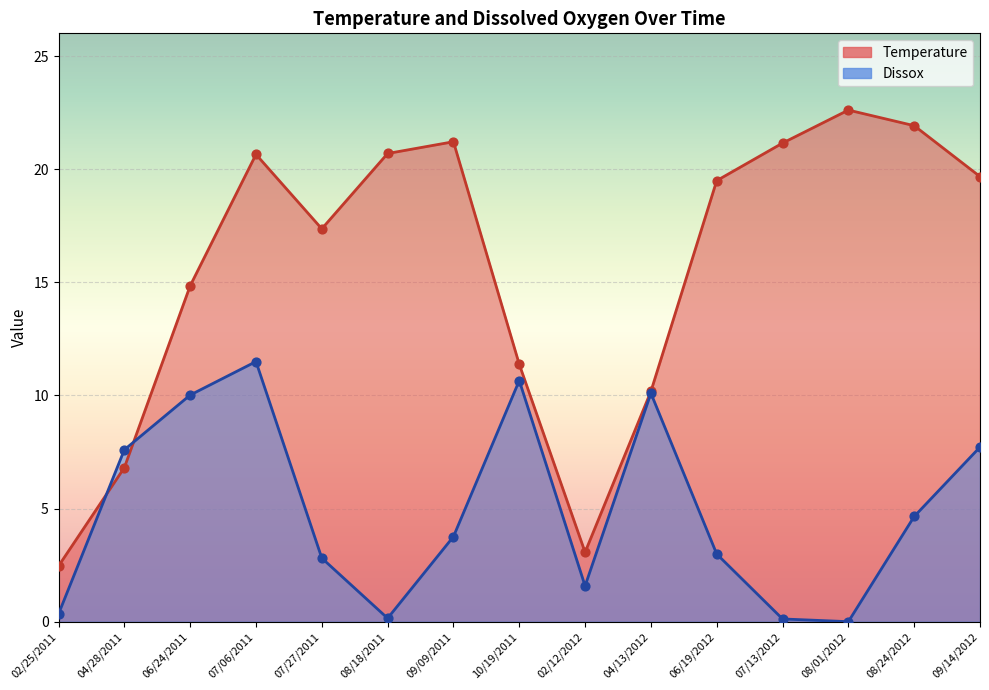

What is the total value across all series at 07/13/2012?

21.3